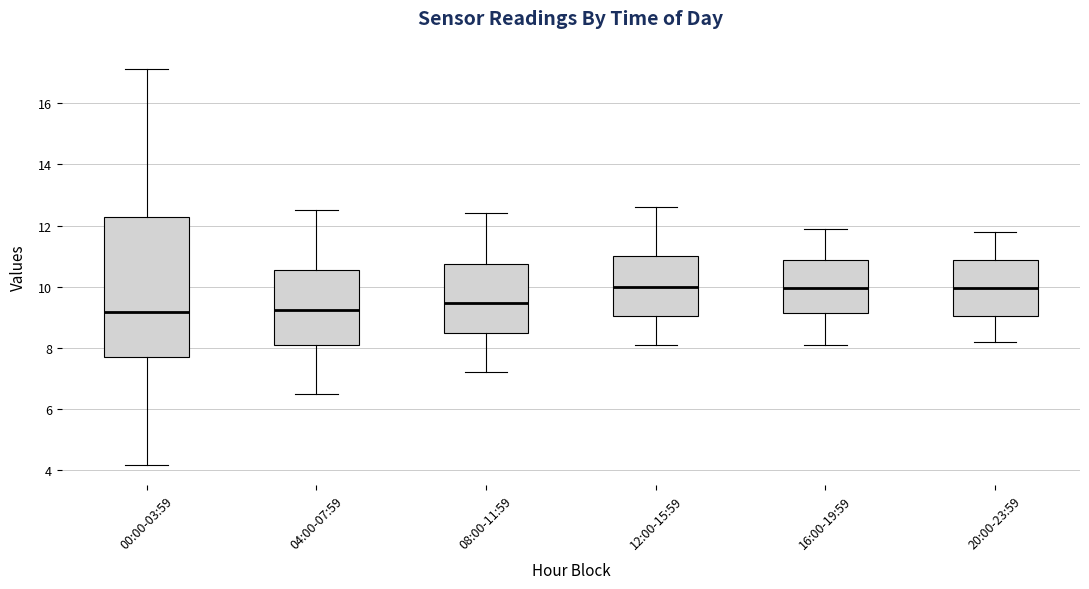

Reading left to right, read every box against the y-axis: the position of its median line, the range the box covers, and the ends of its whiskers. The values are not printed on the chart, so give them approximately, as read against the axis.

00:00-03:59: median 9.2, box 7.6 to 12.2, whiskers 4.2 to 17.2
04:00-07:59: median 9.2, box 8.2 to 10.6, whiskers 6.6 to 12.6
08:00-11:59: median 9.4, box 8.4 to 10.8, whiskers 7.2 to 12.4
12:00-15:59: median 10.0, box 9.0 to 11.0, whiskers 8.2 to 12.6
16:00-19:59: median 10.0, box 9.2 to 10.8, whiskers 8.2 to 12.0
20:00-23:59: median 10.0, box 9.0 to 10.8, whiskers 8.2 to 11.8